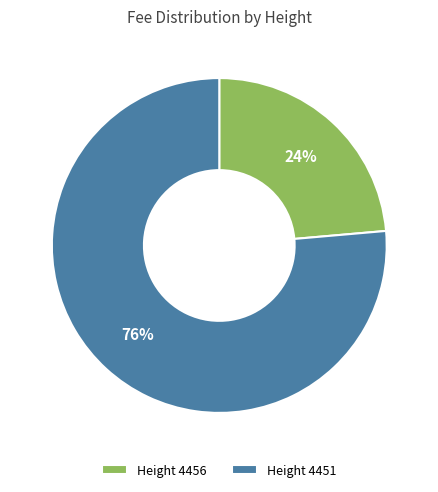

How many slices are in this pie chart?

2